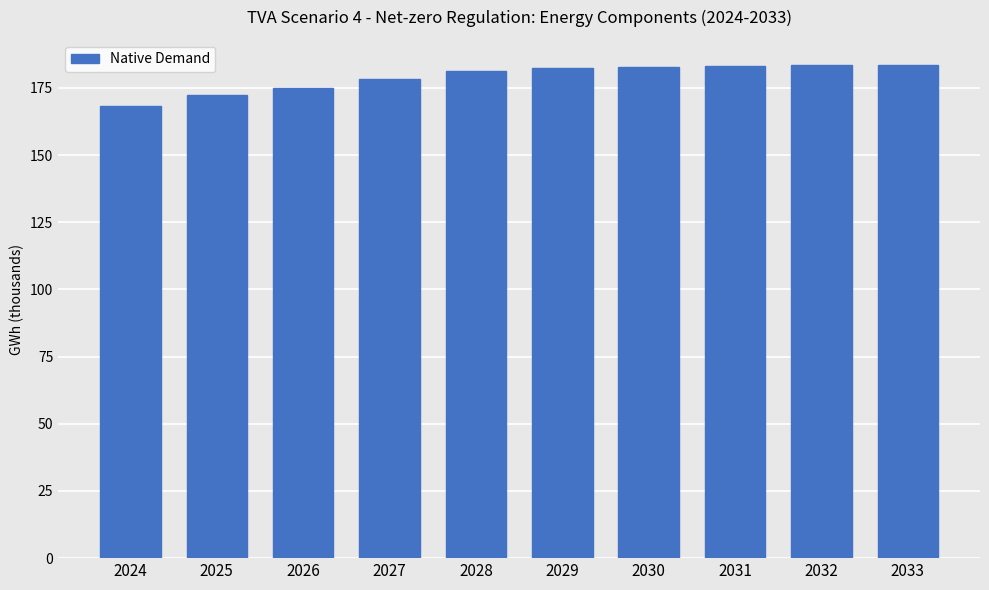

Where does the data first go above 182332?

2029